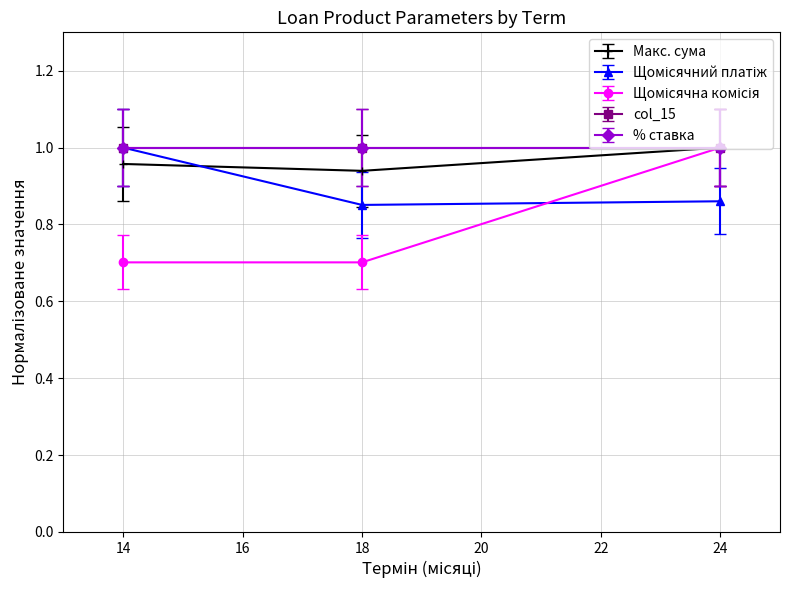

Is the value of Макс. сума at 18 greater than the value of Щомісячний платіж at 24?

Yes